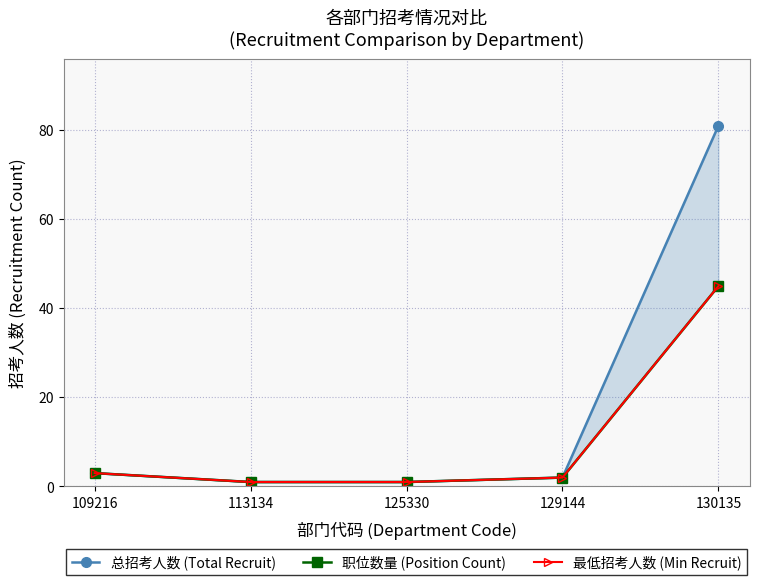

What is the minimum value for 最低招考人数 (Min Recruit)?

1